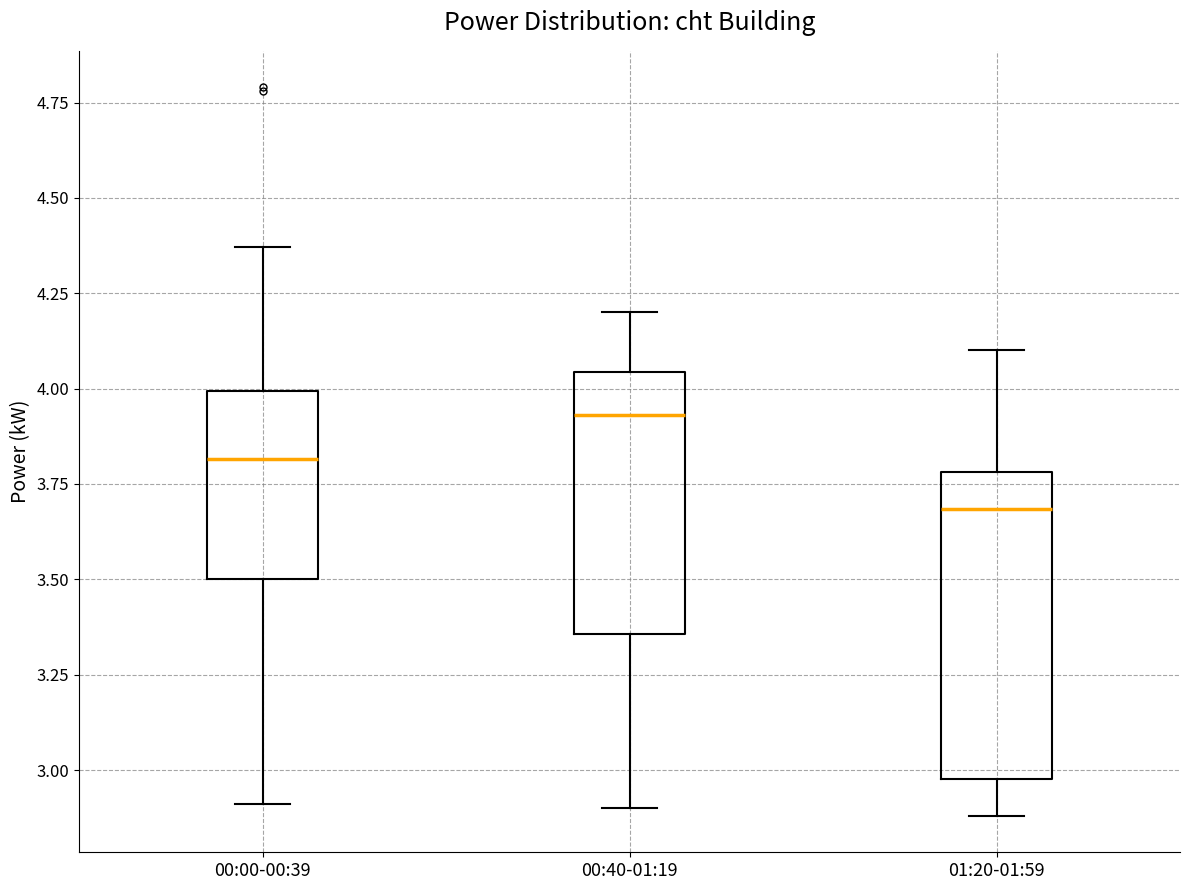

Which box has the highest median line?

00:40-01:19